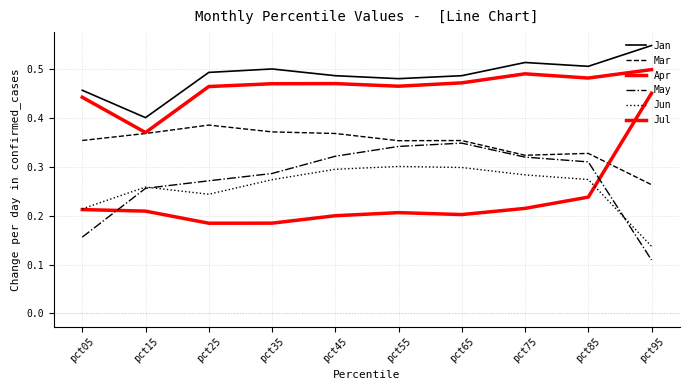

What is the value of the Jan point at the 4th from the left?

0.5